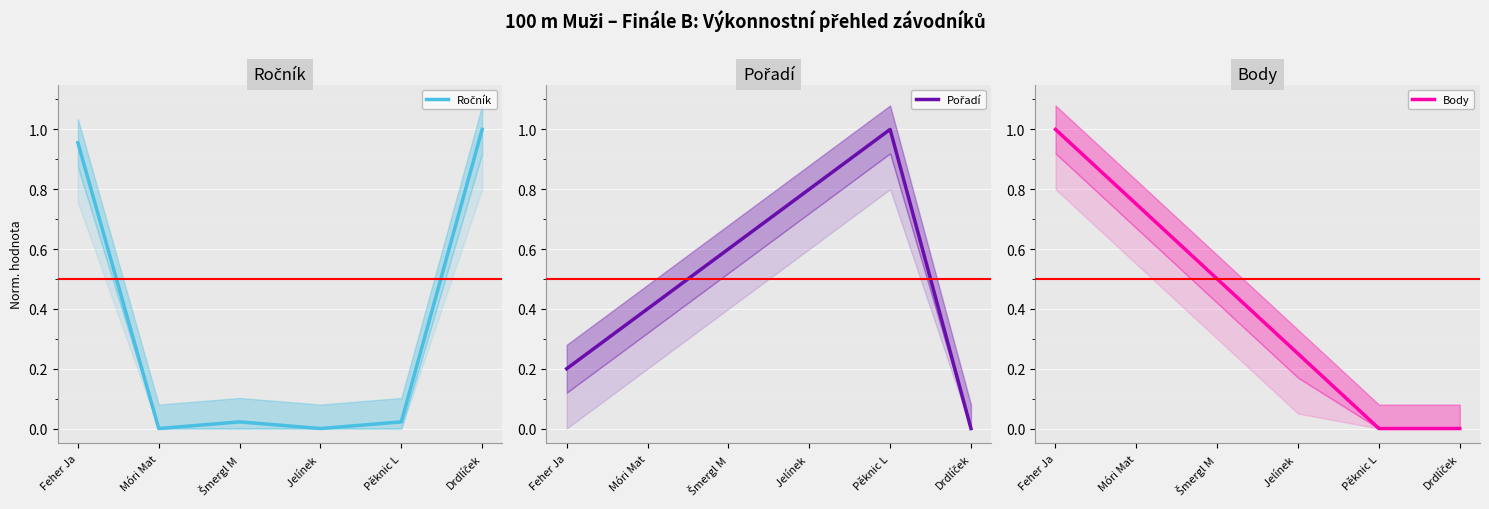

How many lines are shown in the chart?

3